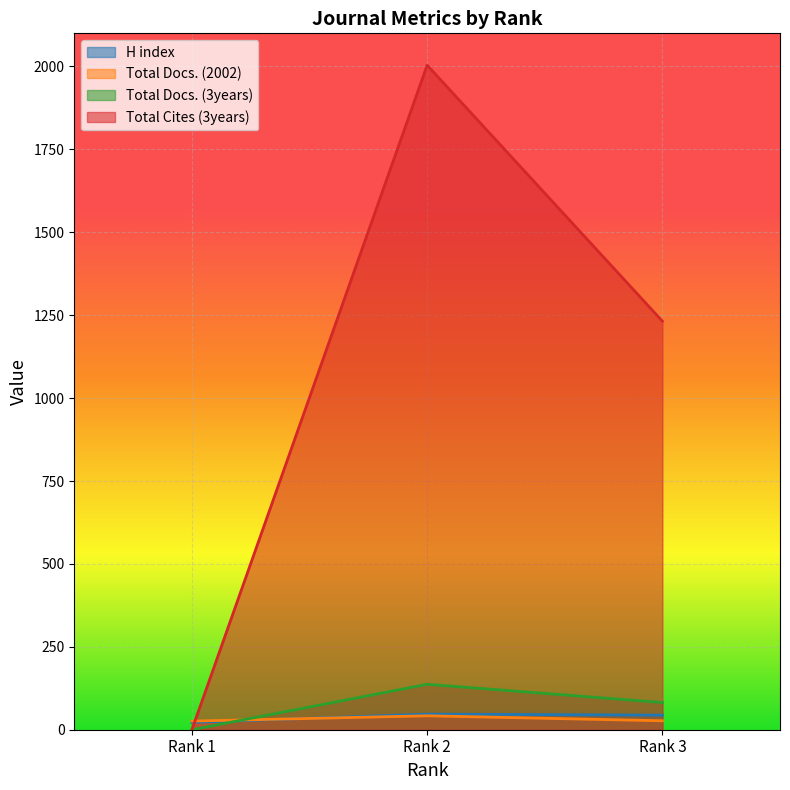

What are all the series names shown in the legend?

H index, Total Docs. (2002), Total Docs. (3years), Total Cites (3years)